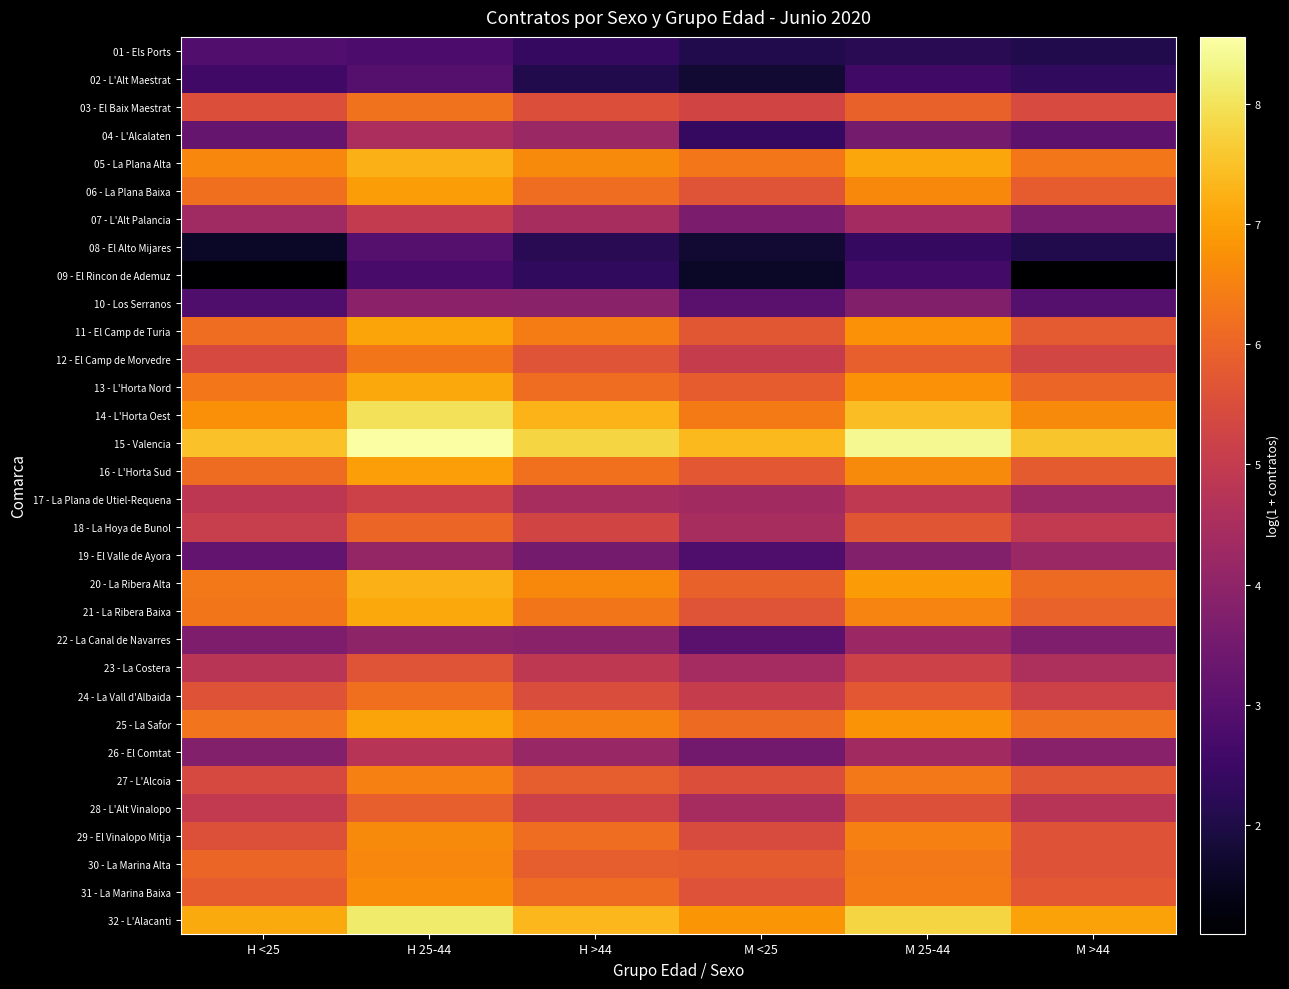

Which series has the widest spread of values?

04 - L'Alcalaten